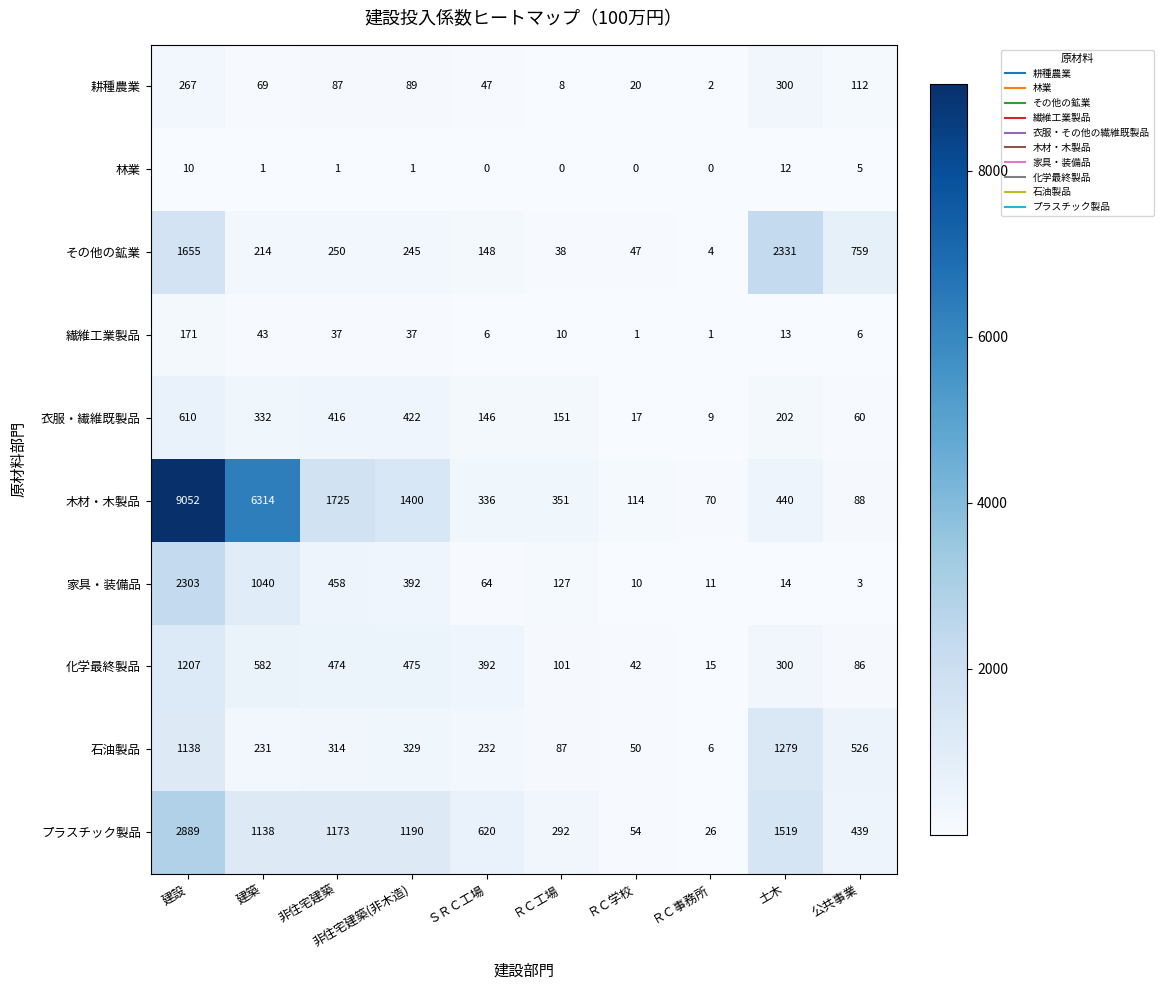

At which label is その他の鉱業 closest to 1167?

公共事業